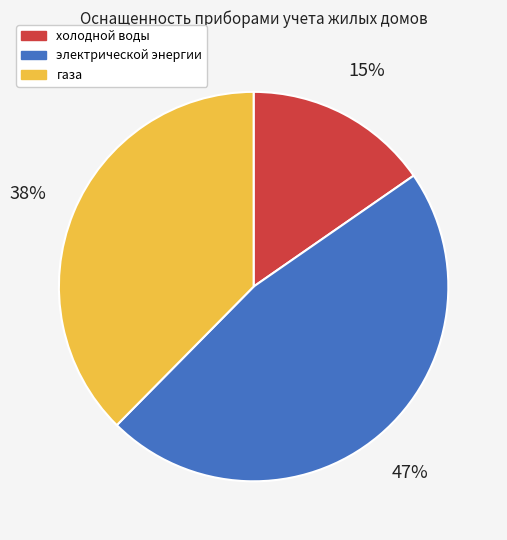

How many segments does this pie chart have?

3